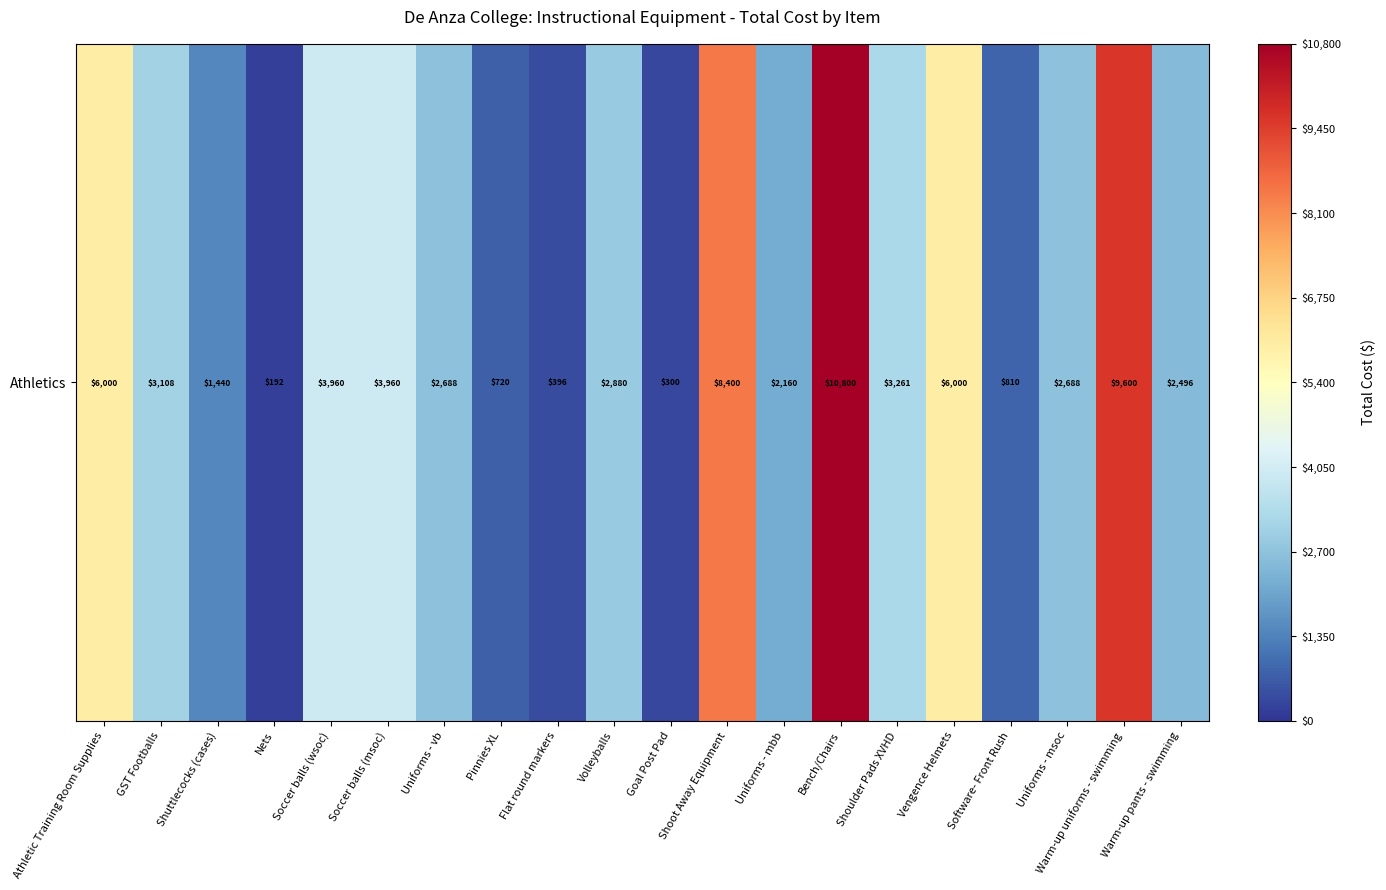

What value does the data have at Vengence Helmets?

6000.0